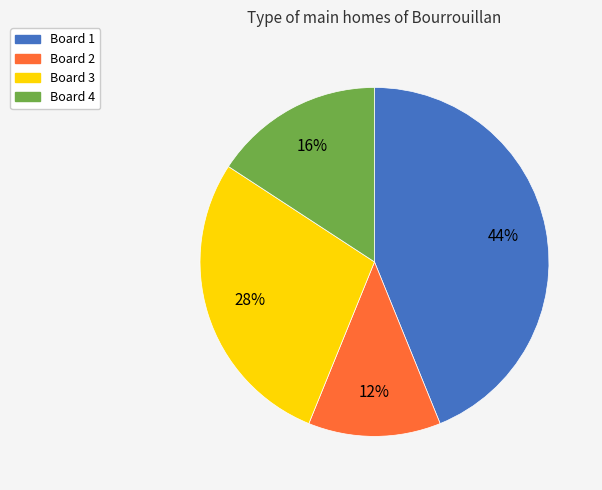

What is the ratio of the value at Board 4 to the value at Board 3?

0.6